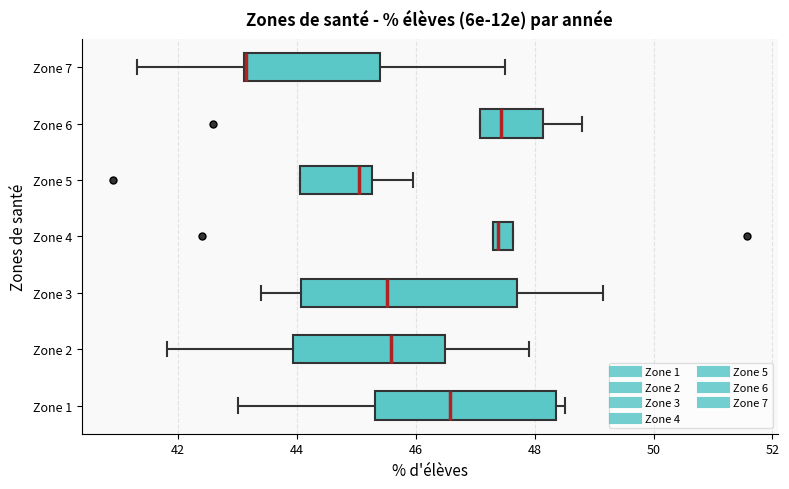

Where does the median line of the box for Zone 1 sit on the x-axis? The values are not printed on the chart, so give them approximately, as read against the axis.

46.6